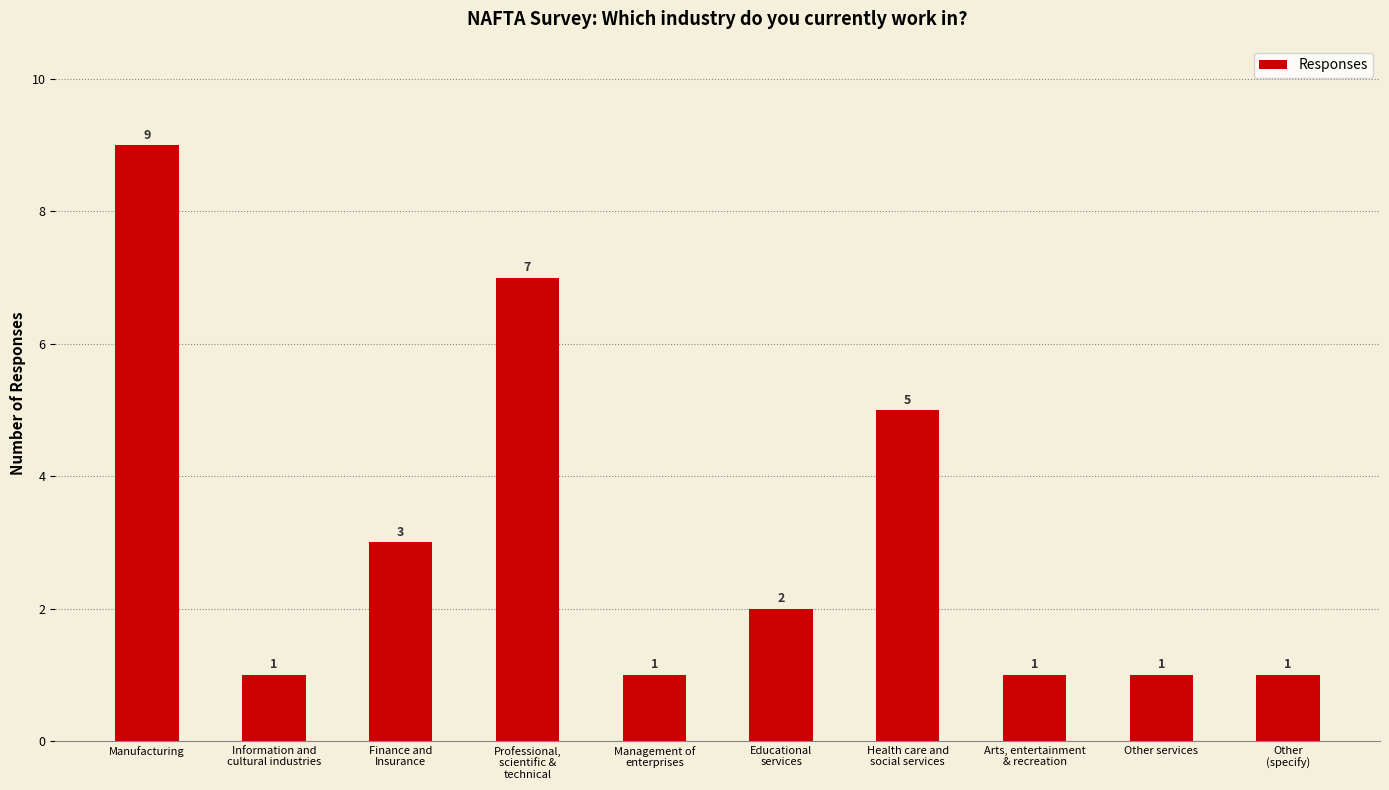

How many values are between 1 and 5?

8